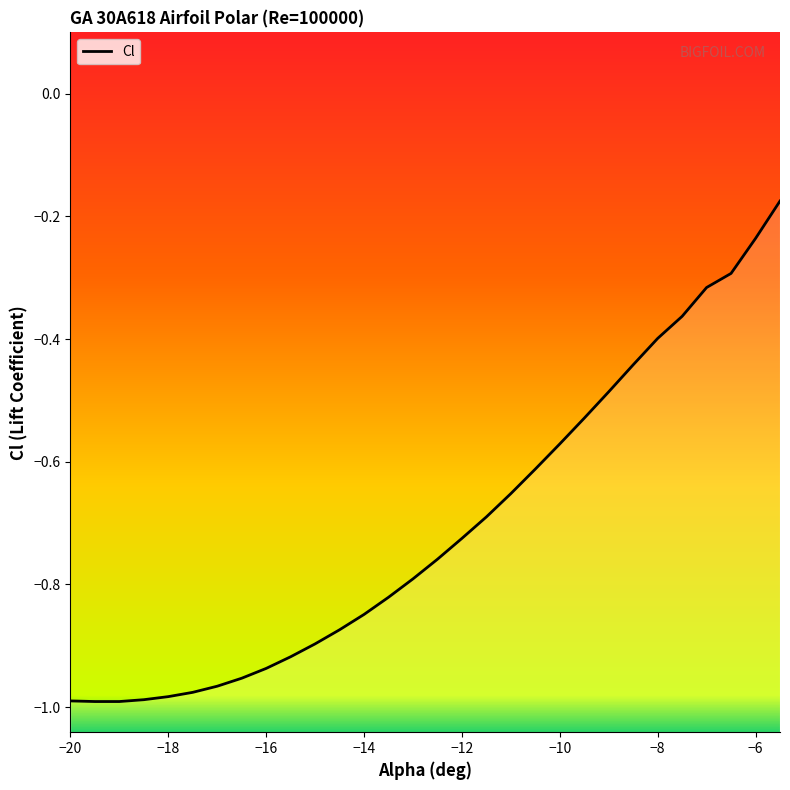

What is the label of the 22nd point from the left?

-9.5